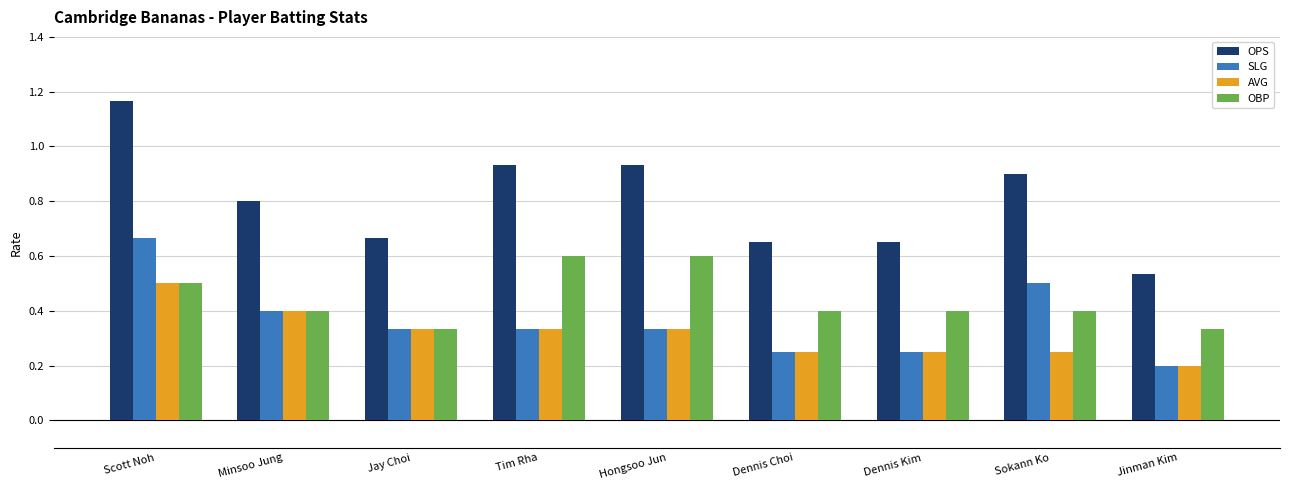

How many bars are there in total?

36